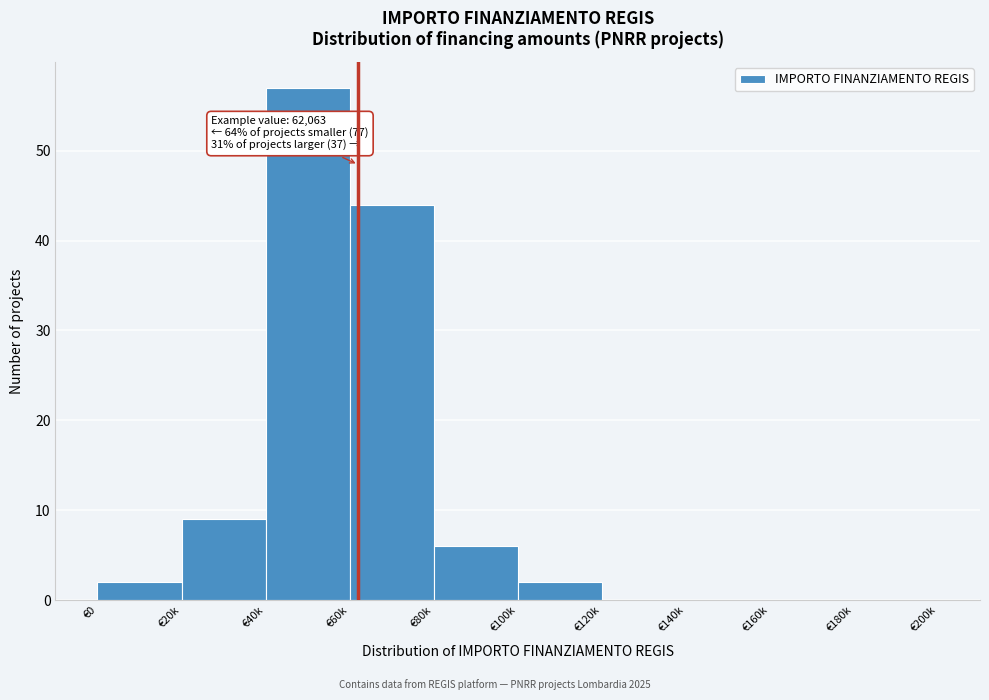

Reading left to right, transcribe all the data shown in this chart.

€0=2	€20k=9	€40k=57	€60k=44	€80k=6	€100k=2	€120k=0	€140k=0	€160k=0	€180k=0